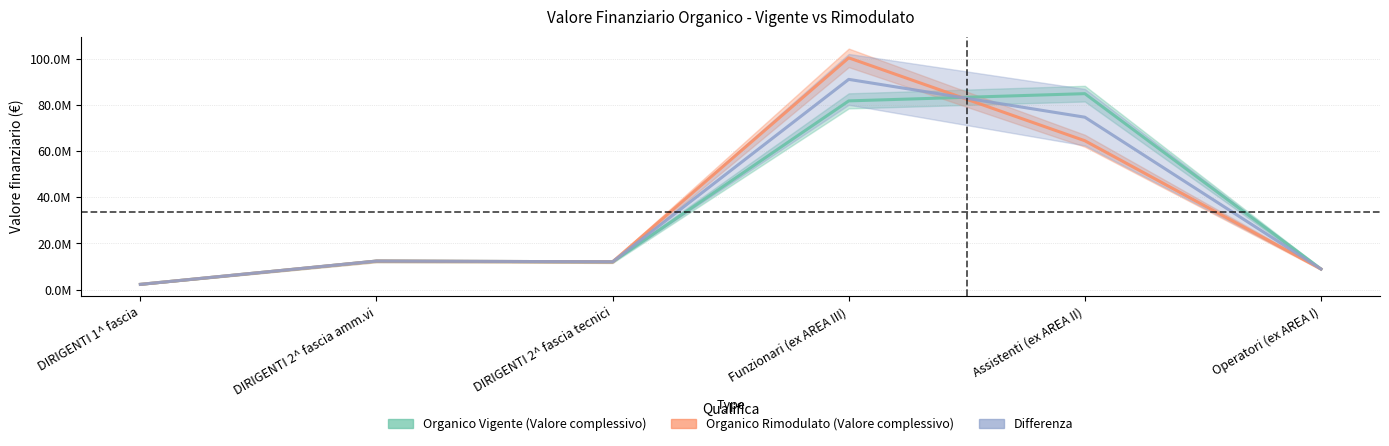

In Organico Rimodulato (Valore complessivo), how many points are lower than both neighbors (excluding endpoints)?

1